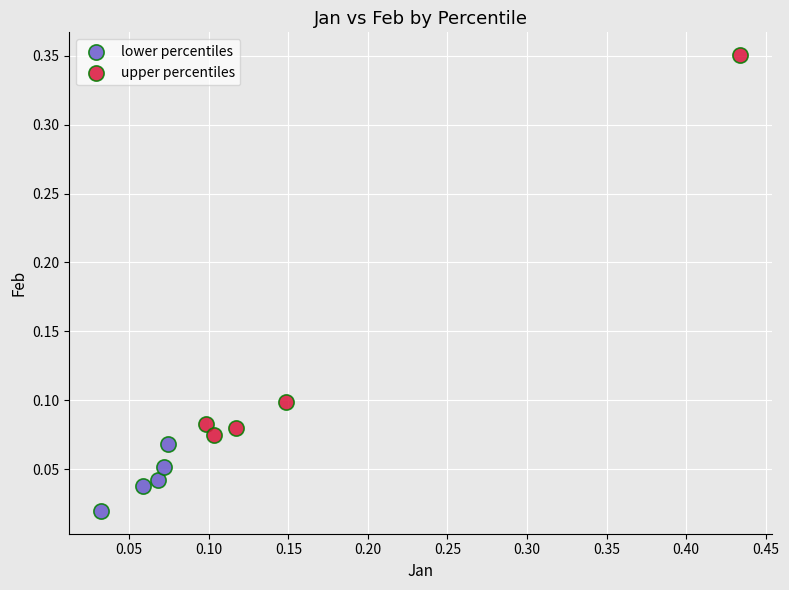

Which series contains the highest Y value?

upper percentiles